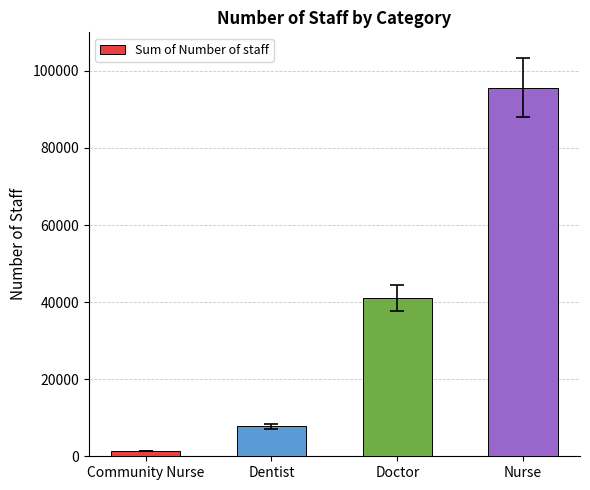

True or false: the data shows 56232 at Doctor.

False